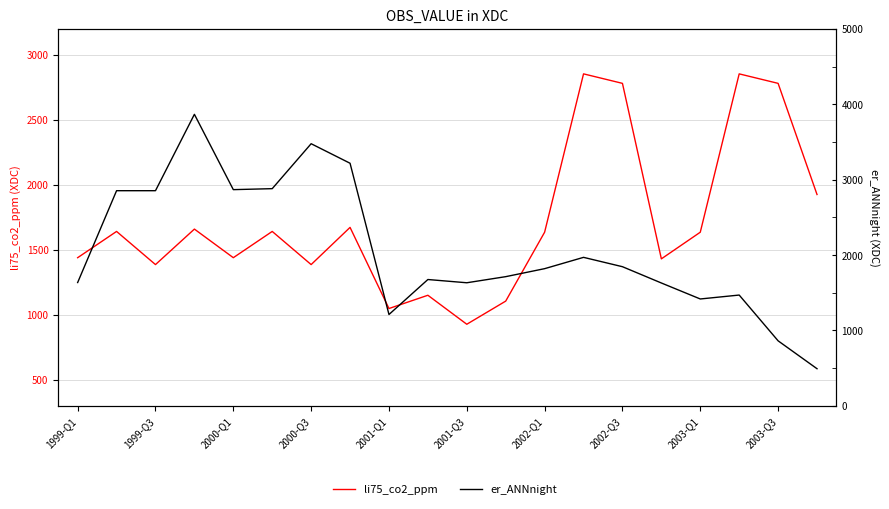

List the series in order of their peak value, highest first.

er_ANNnight, li75_co2_ppm